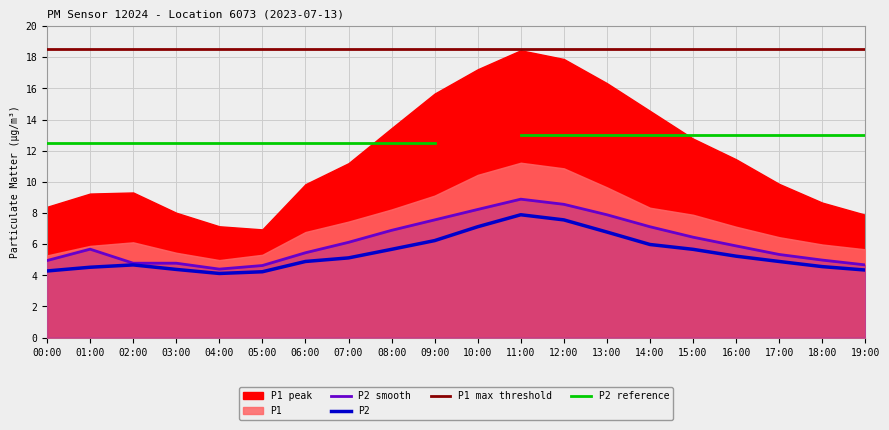

At which category does P1 reach its first local peak?

02:00